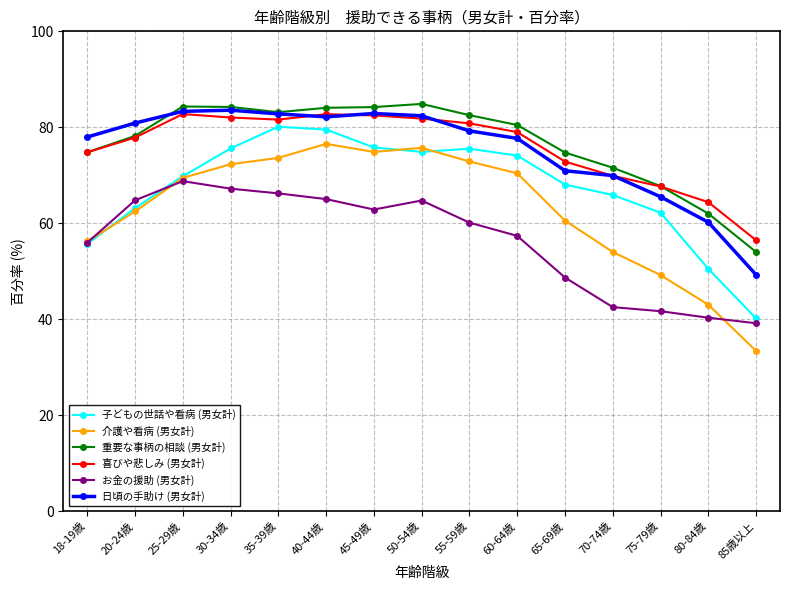

True or false: 重要な事柄の相談 (男女計) and 子どもの世話や看病 (男女計) intersect in this chart.

False